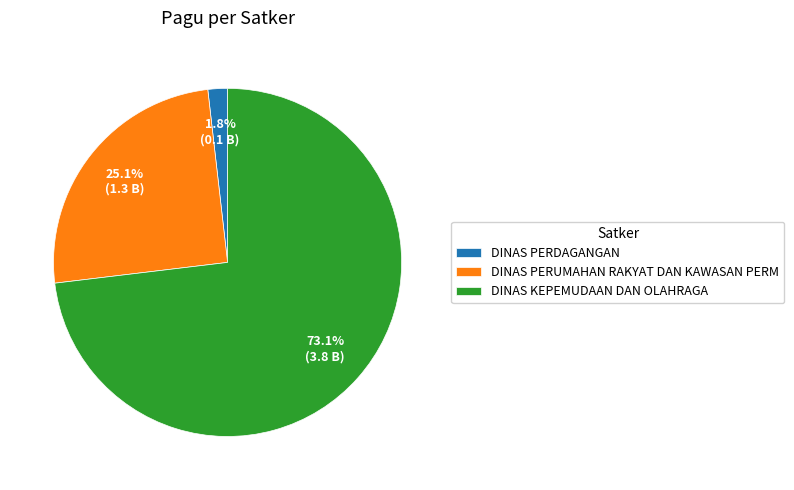

Do DINAS PERDAGANGAN and DINAS KEPEMUDAAN DAN OLAHRAGA together represent more than half of the pie?

Yes